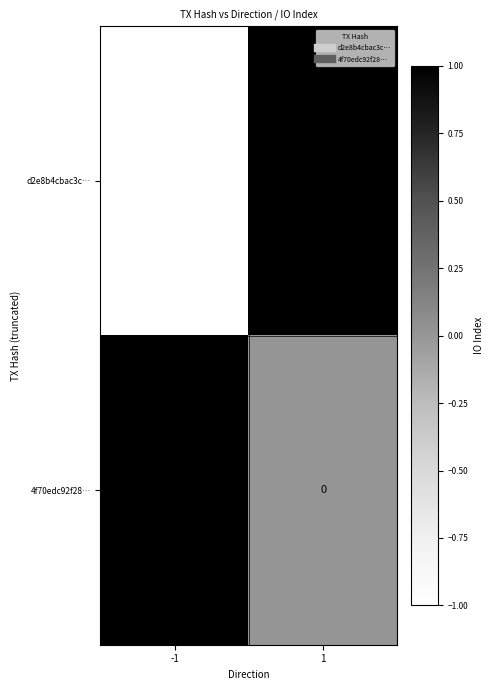

What is the total value across all series at 1?

1